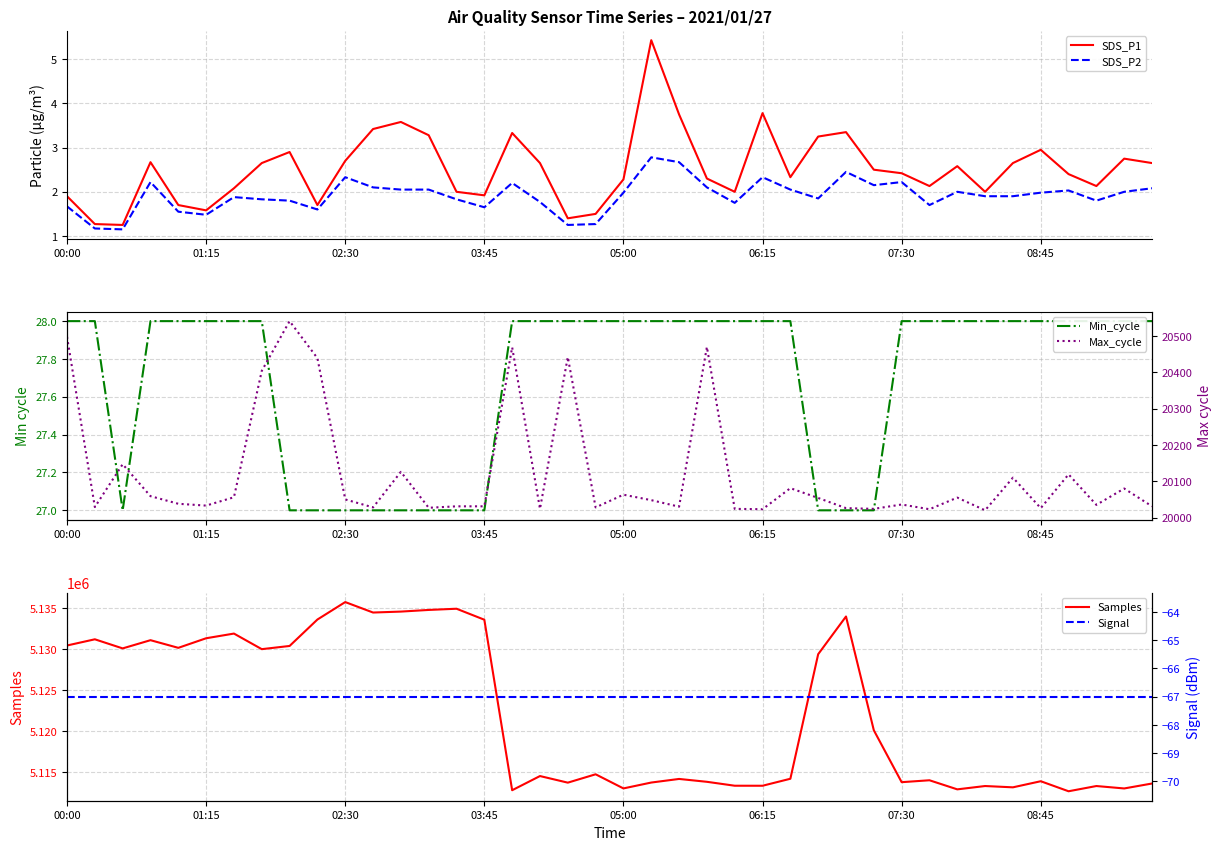

True or false: Min_cycle and SDS_P2 cross at least once.

False